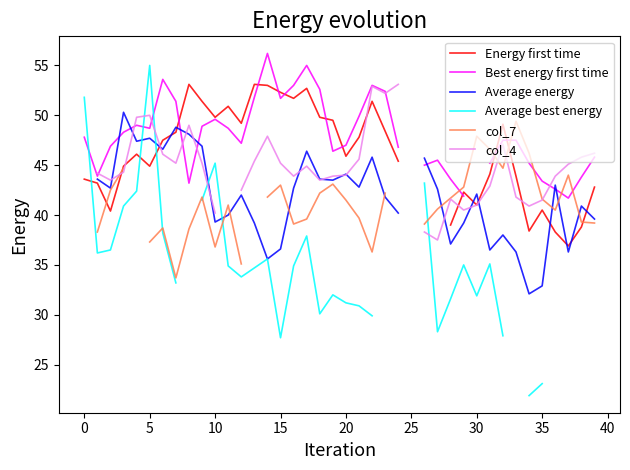

Does the chart display data point markers on the line(s)?

No